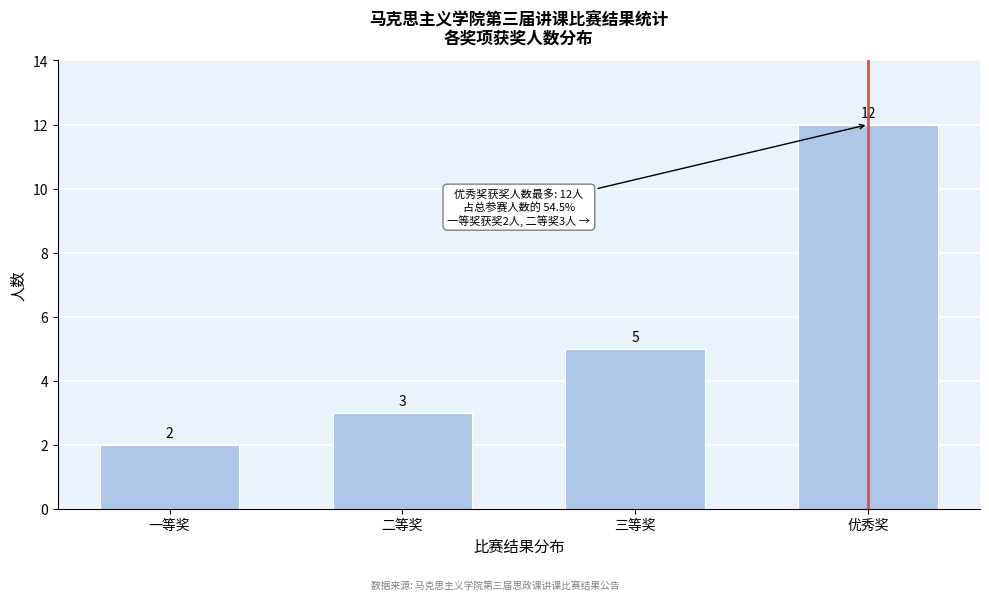

Reading left to right, transcribe all the data shown in this chart.

2	3	5	12